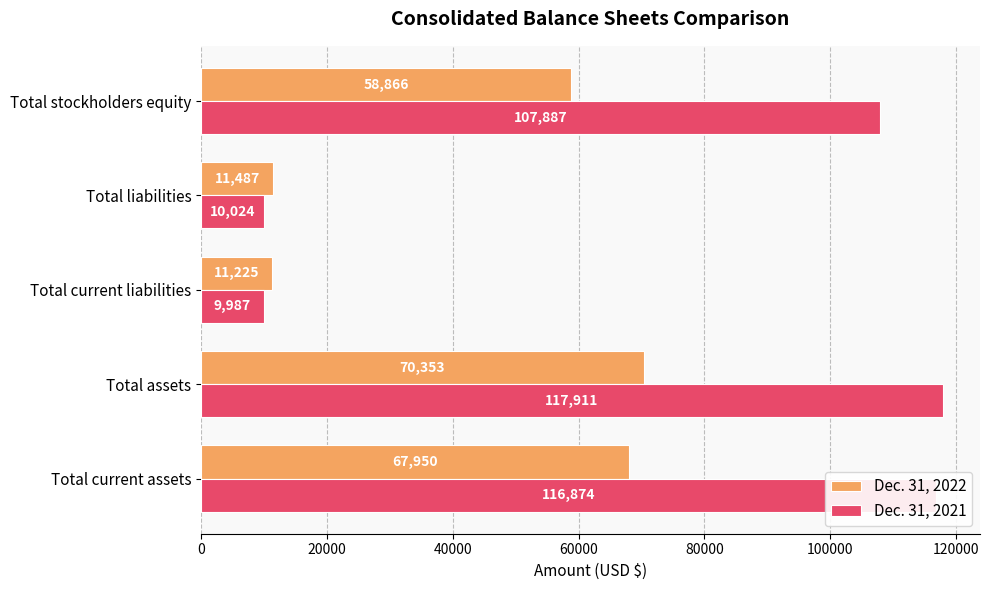

Is it true that Dec. 31, 2022 equals 11487 at Total liabilities?

True